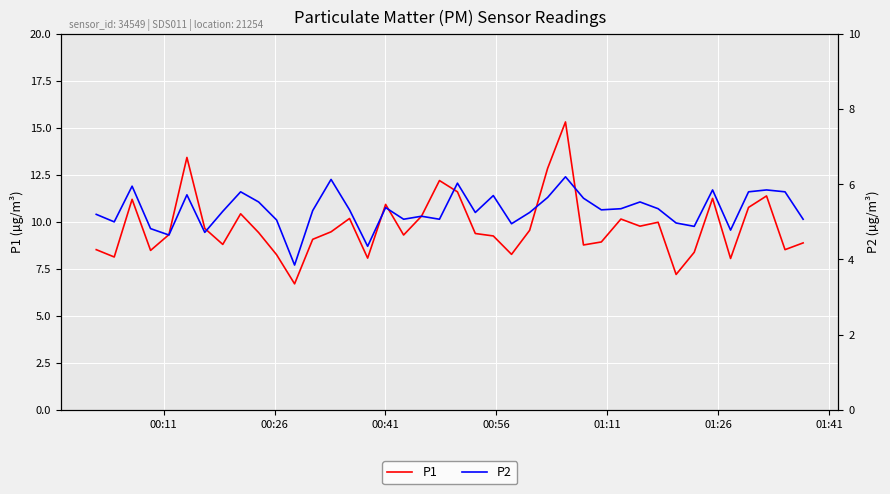

What is the minimum value for P1?

6.7